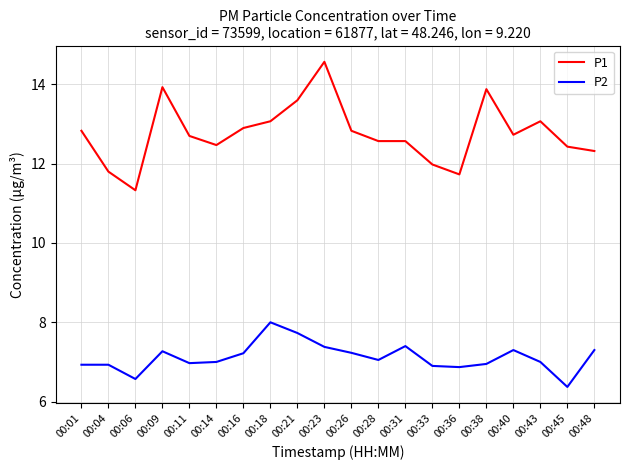

At which category is the sum across all series the highest?

00:23